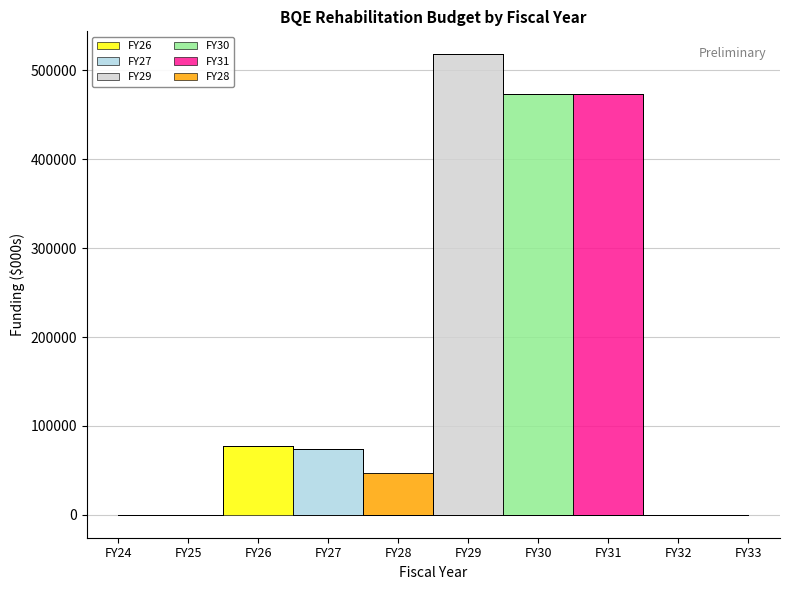

True or false: FY31 and FY26 intersect in this chart.

False